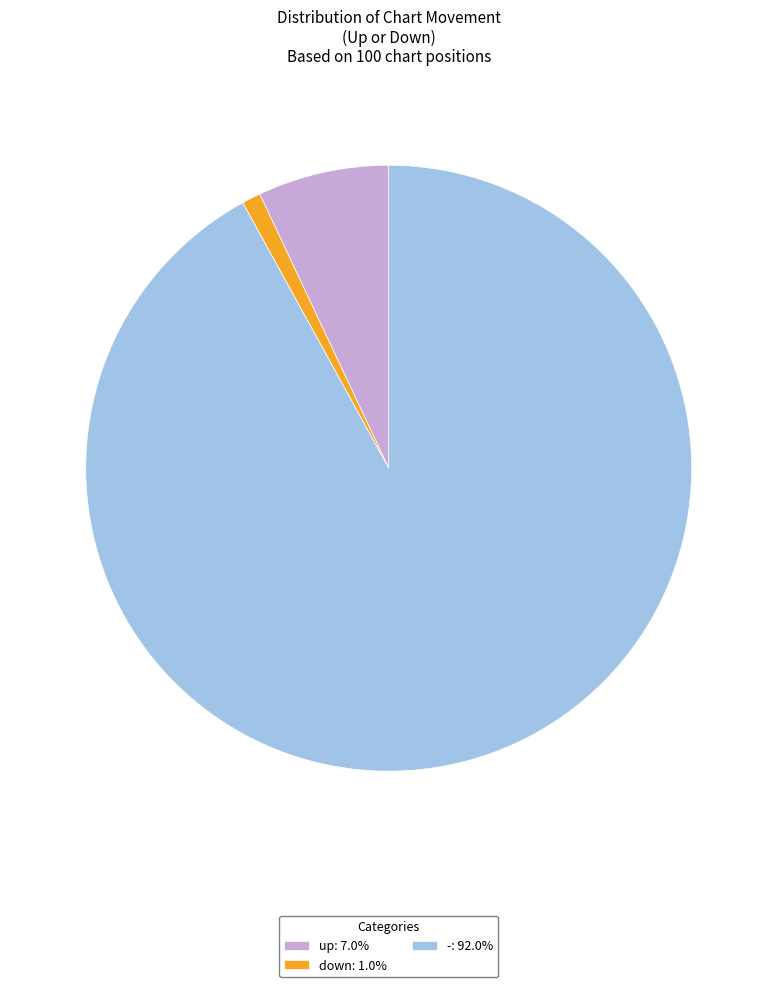

Which slice is the smallest?

down